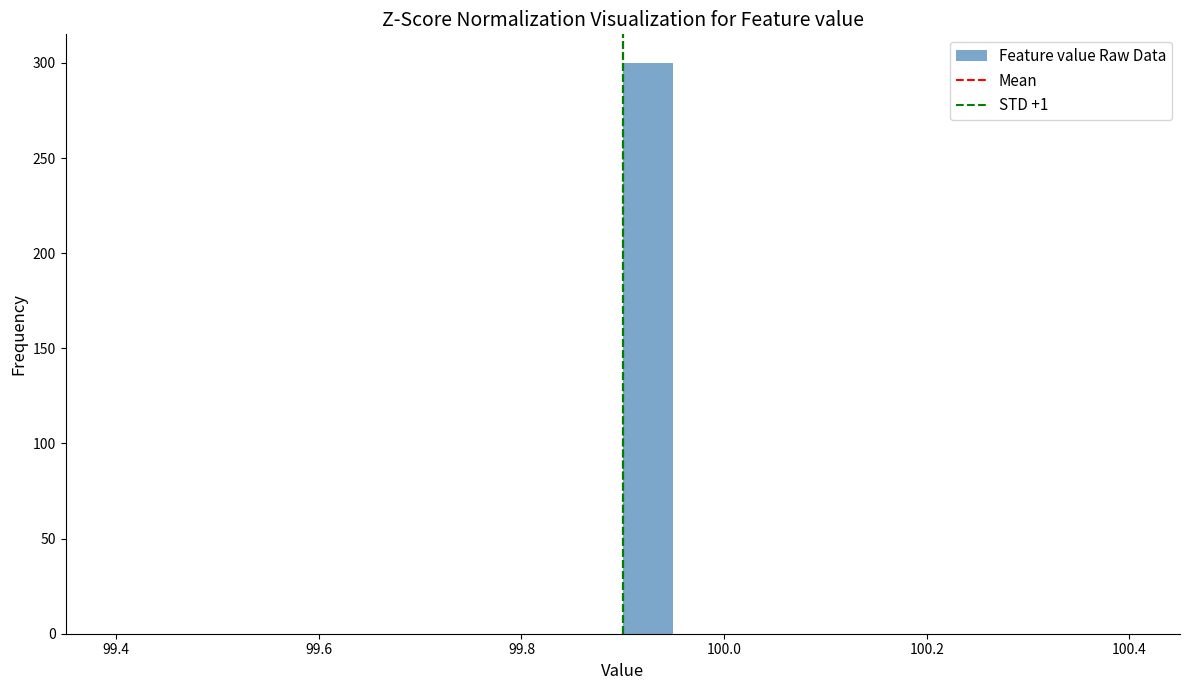

Around what value on the x-axis is the tallest bar? Give the approximate position of its centre, as read against the axis.

99.92